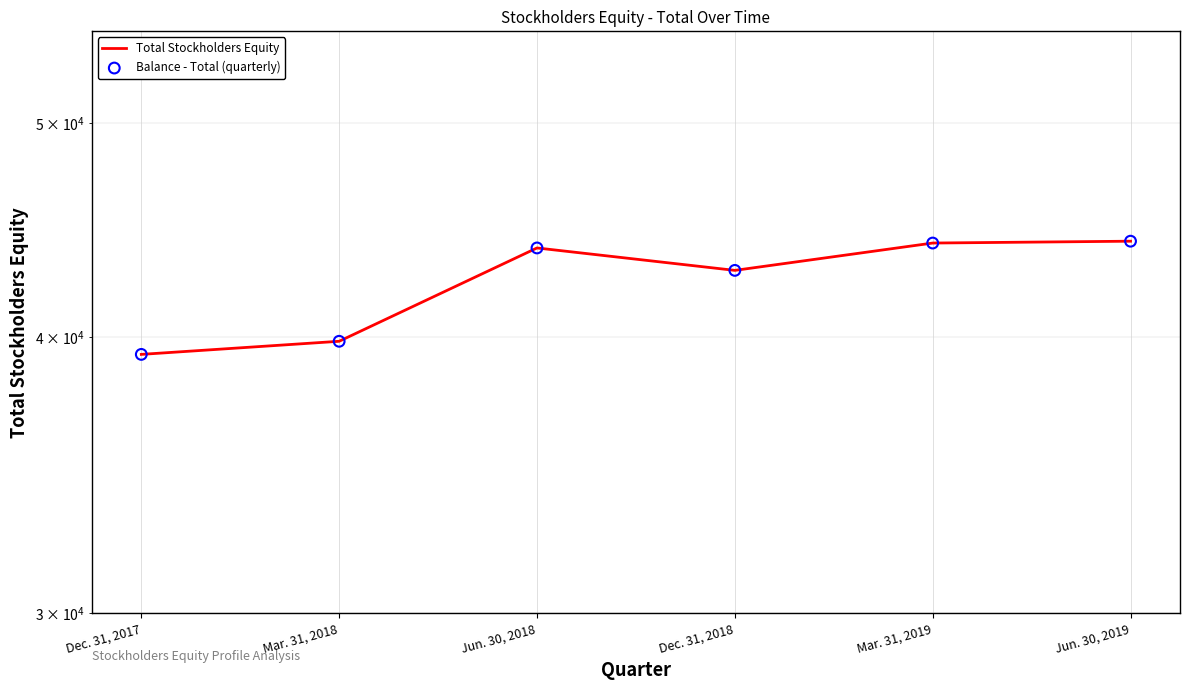

Which series has the largest total across all categories?

Total Stockholders Equity